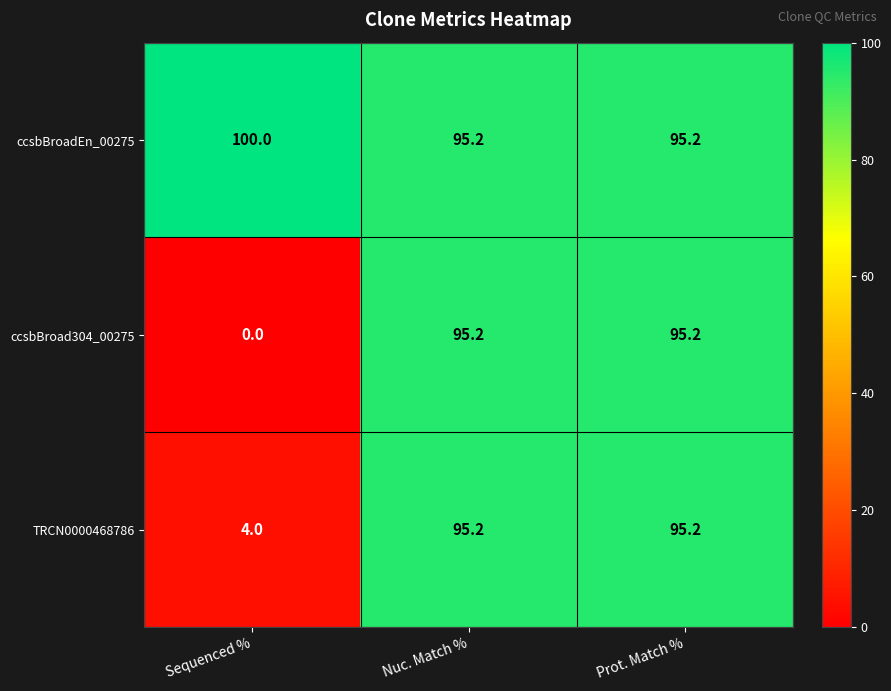

Is it true that ccsbBroadEn_00275 equals 95.2 at Nuc. Match %?

True